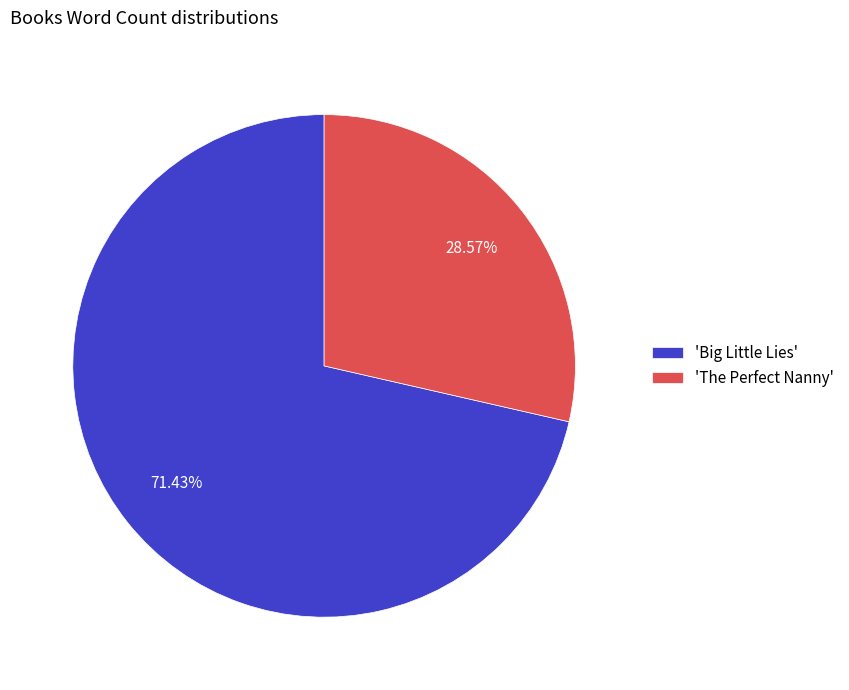

How many slices are in this pie chart?

2